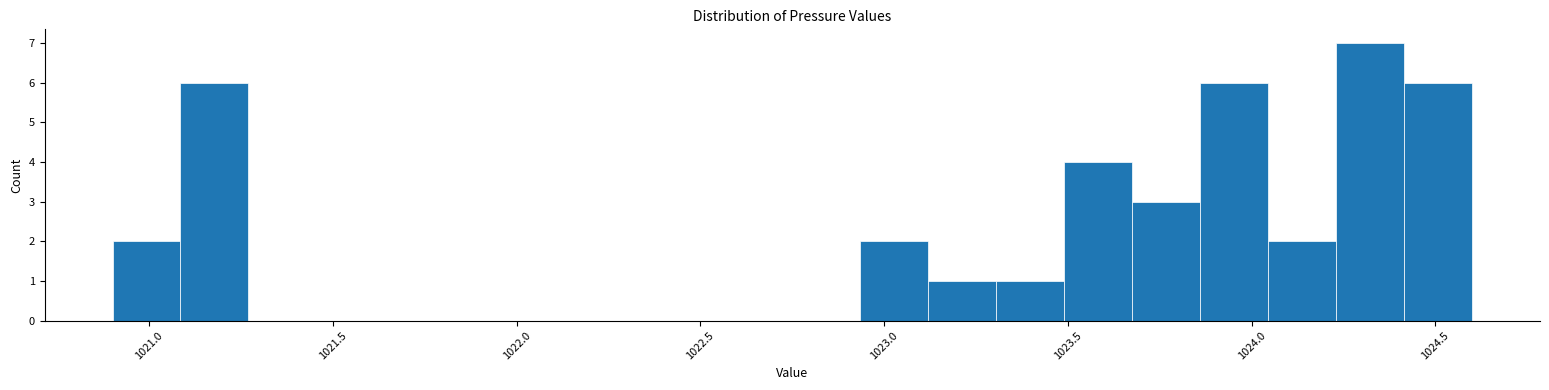

Read against the x-axis, roughly where is the centre of the tallest bar?

1024.30